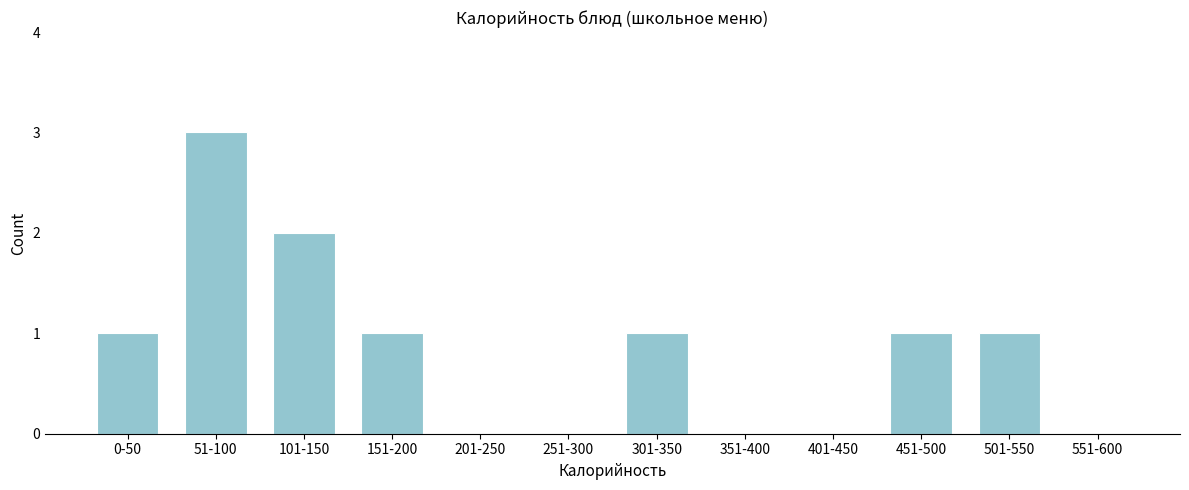

Reading left to right, list all the values displayed in this chart.

0-50=1	51-100=3	101-150=2	151-200=1	201-250=0	251-300=0	301-350=1	351-400=0	401-450=0	451-500=1	501-550=1	551-600=0